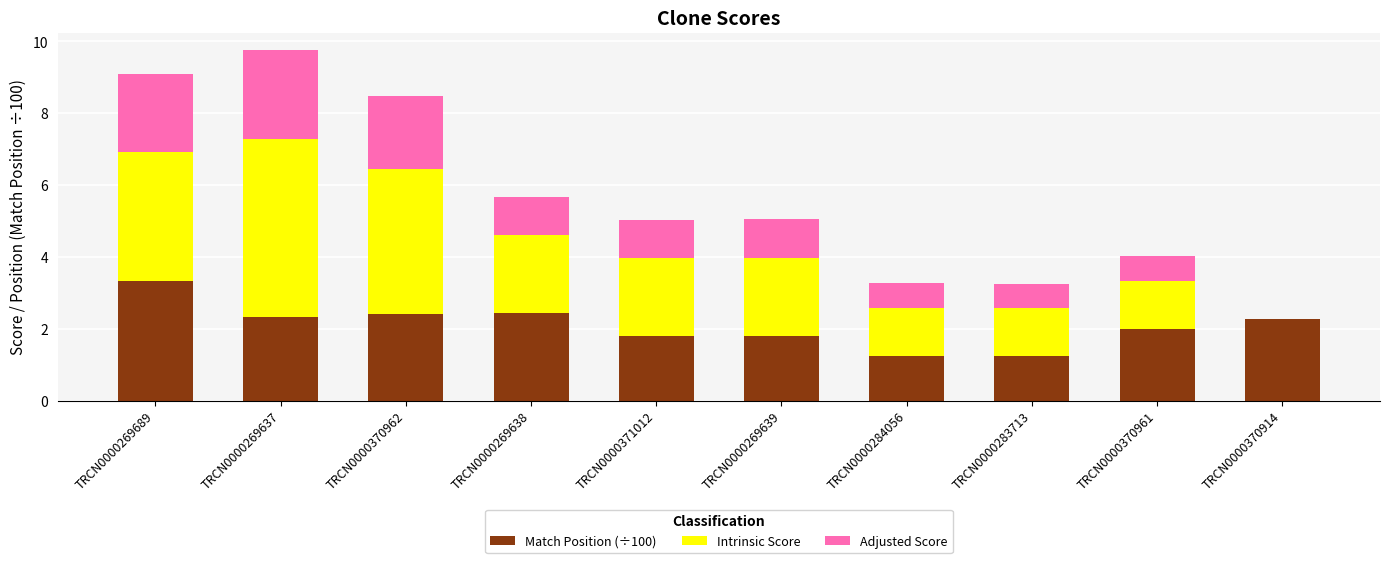

At which category is the sum across all series the highest?

TRCN0000269637